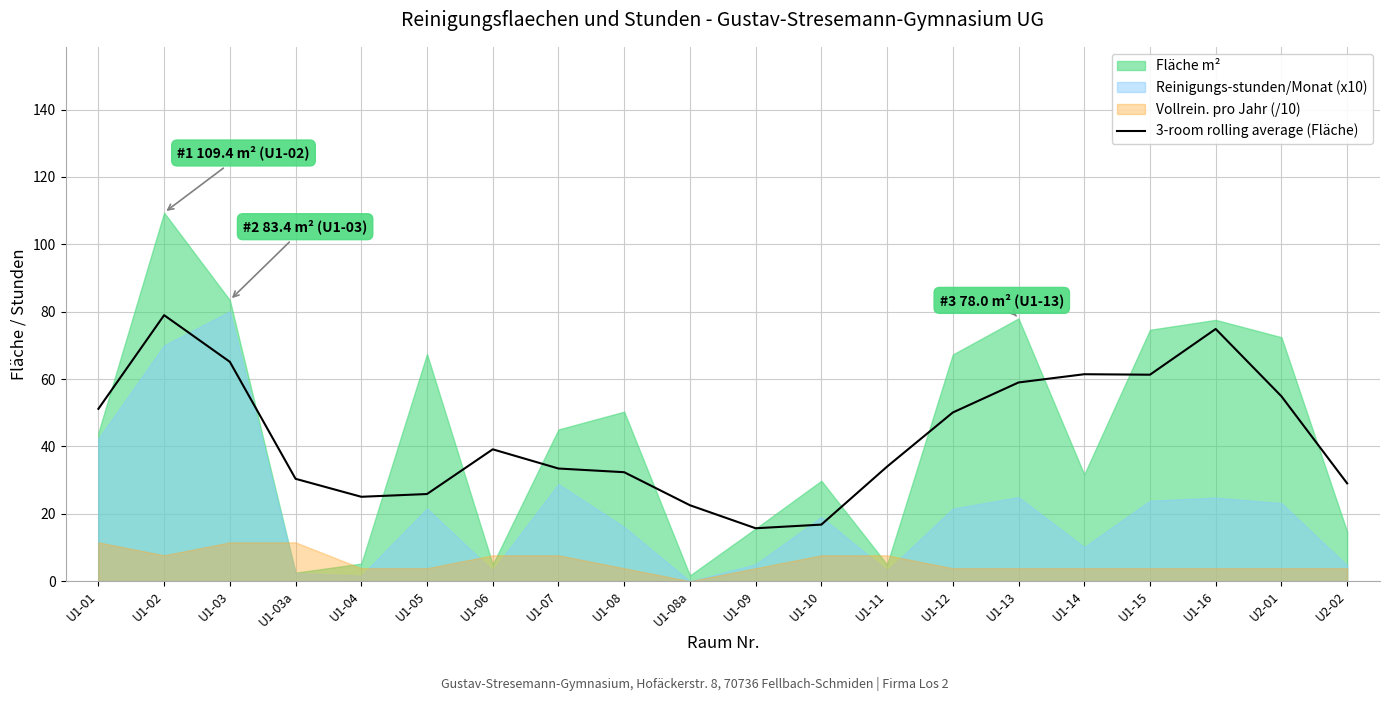

What position from the right is U1-03?

18